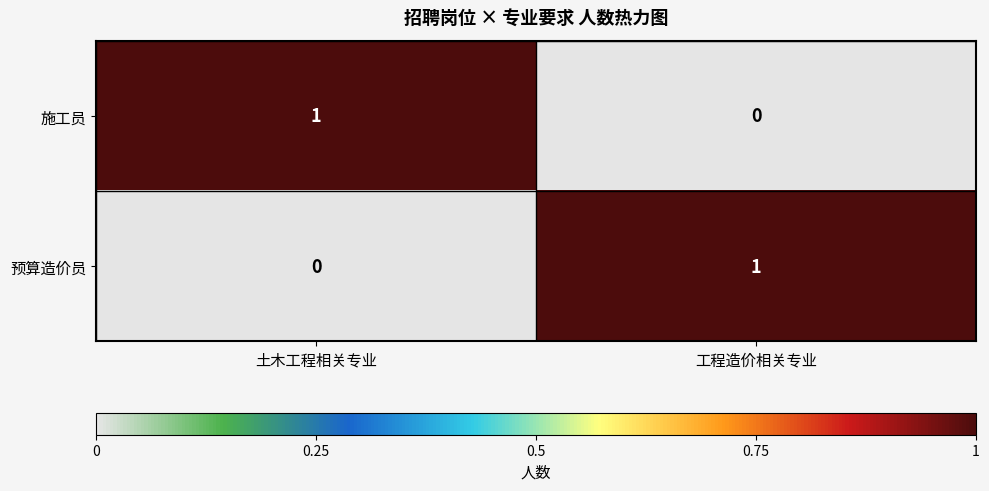

List the labels in order of 预算造价员 value, largest first.

工程造价相关专业, 土木工程相关专业